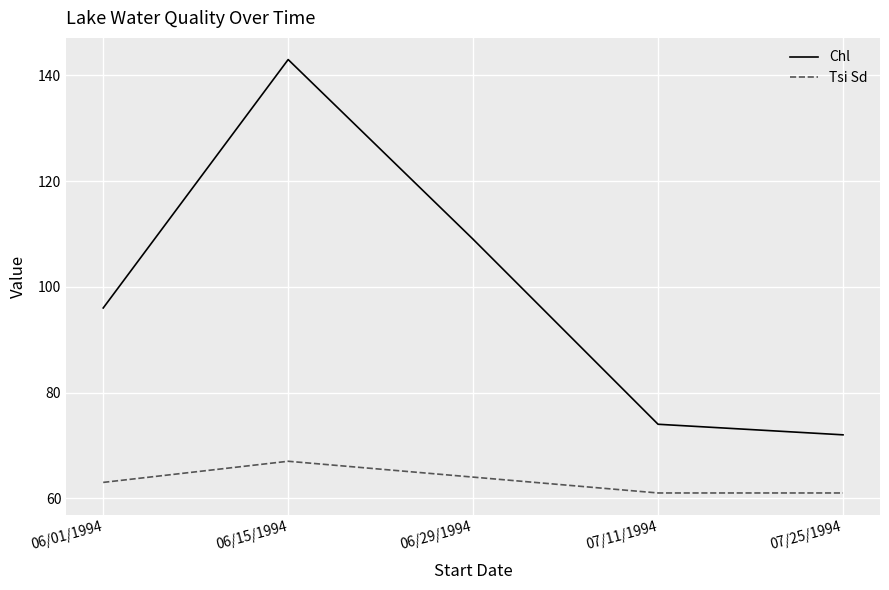

What position from the right is 07/11/1994?

2